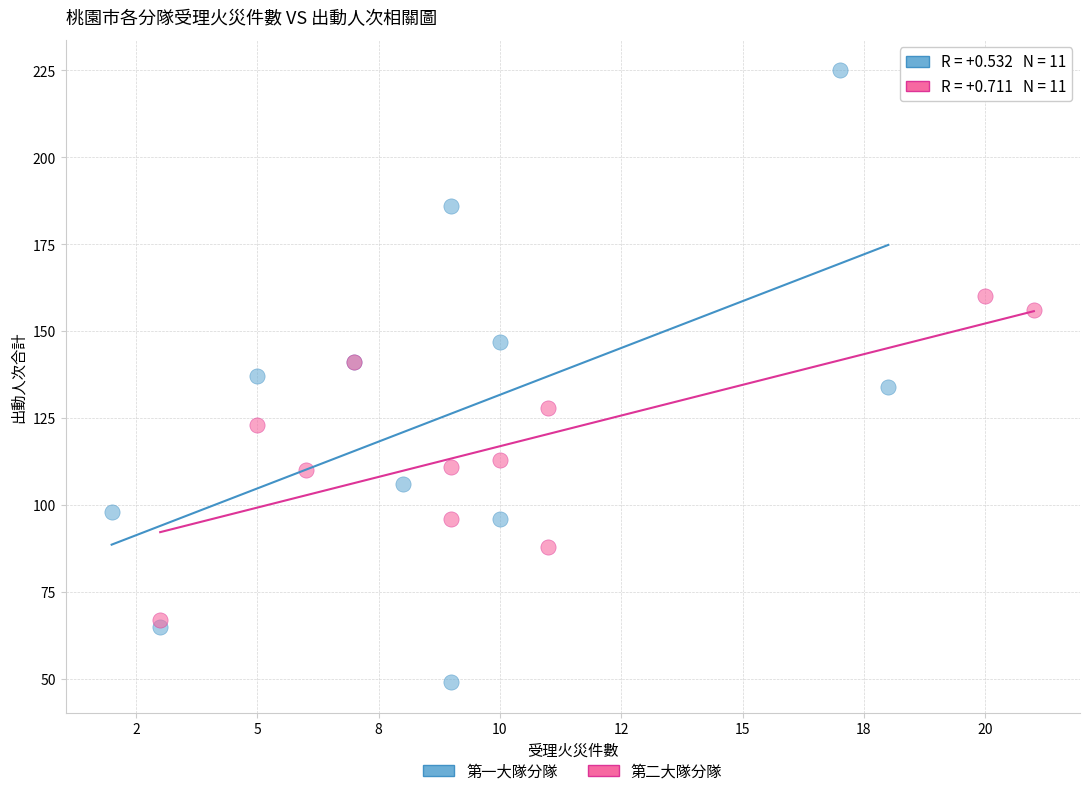

What are all the series names shown in the legend?

第一大隊分隊, 第二大隊分隊